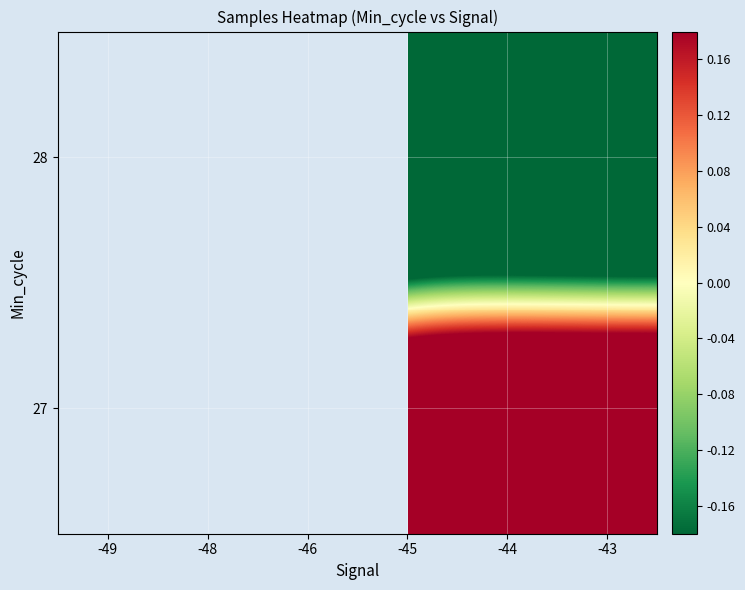

At -49, list the series in order from largest to smallest.

27, 28